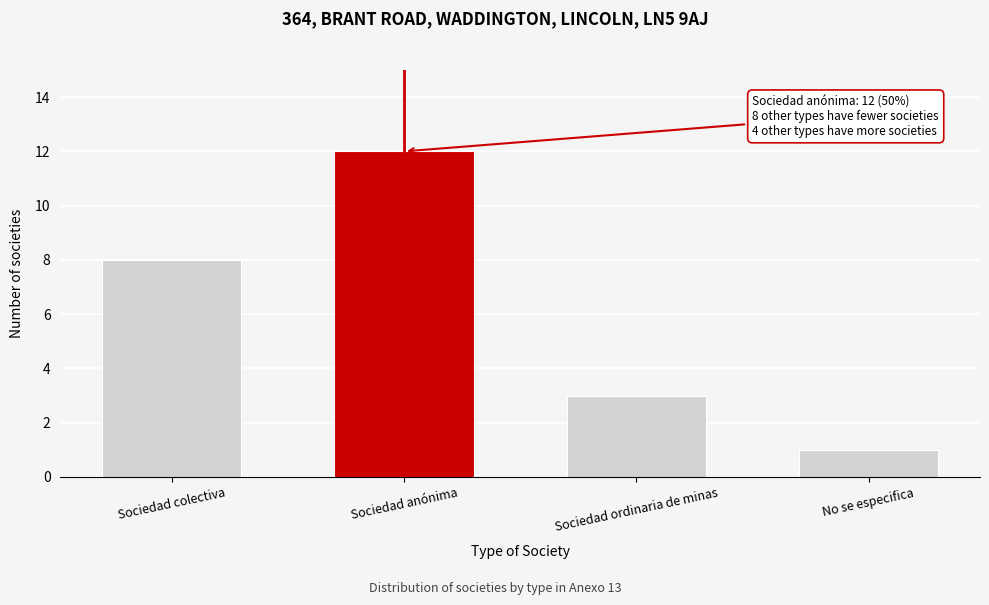

Reading right to left, extract all data points from this chart.

No se especifica=1	Sociedad ordinaria de minas=3	Sociedad anónima=12	Sociedad colectiva=8